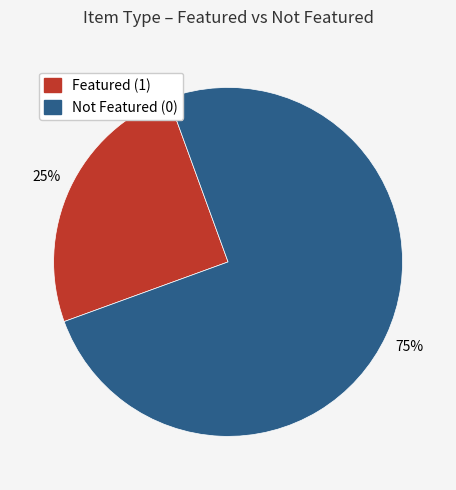

Is there any slice that represents more than half of the pie?

Yes